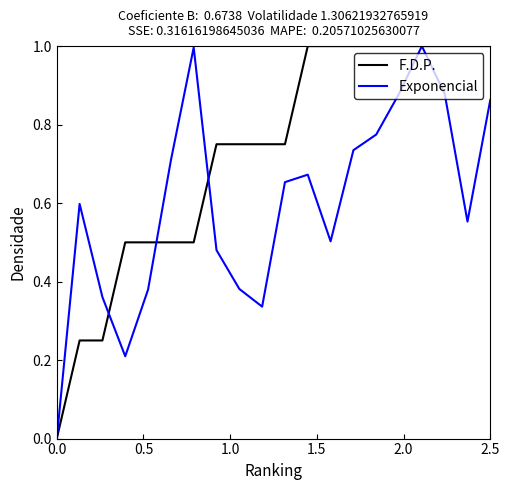

Rank the series by their average value, from highest to lowest.

F.D.P., Exponencial